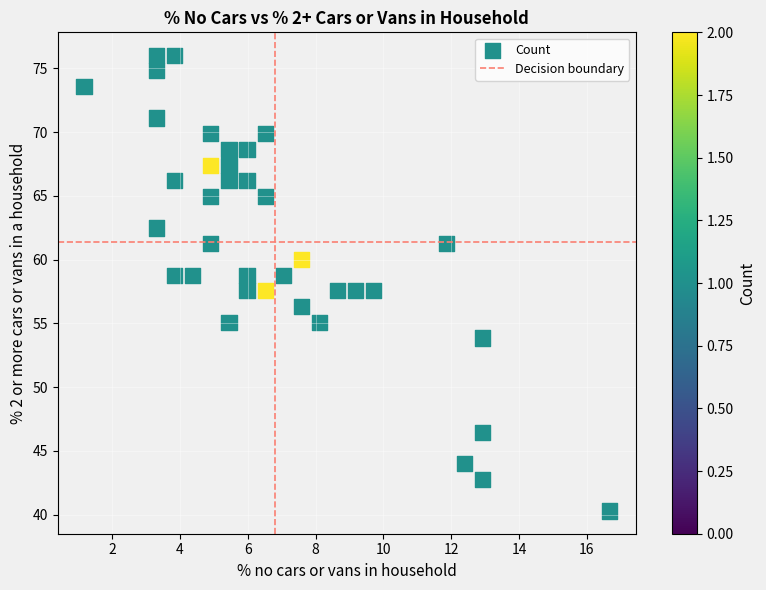

What is the range of Y values (max minus min)?

35.7